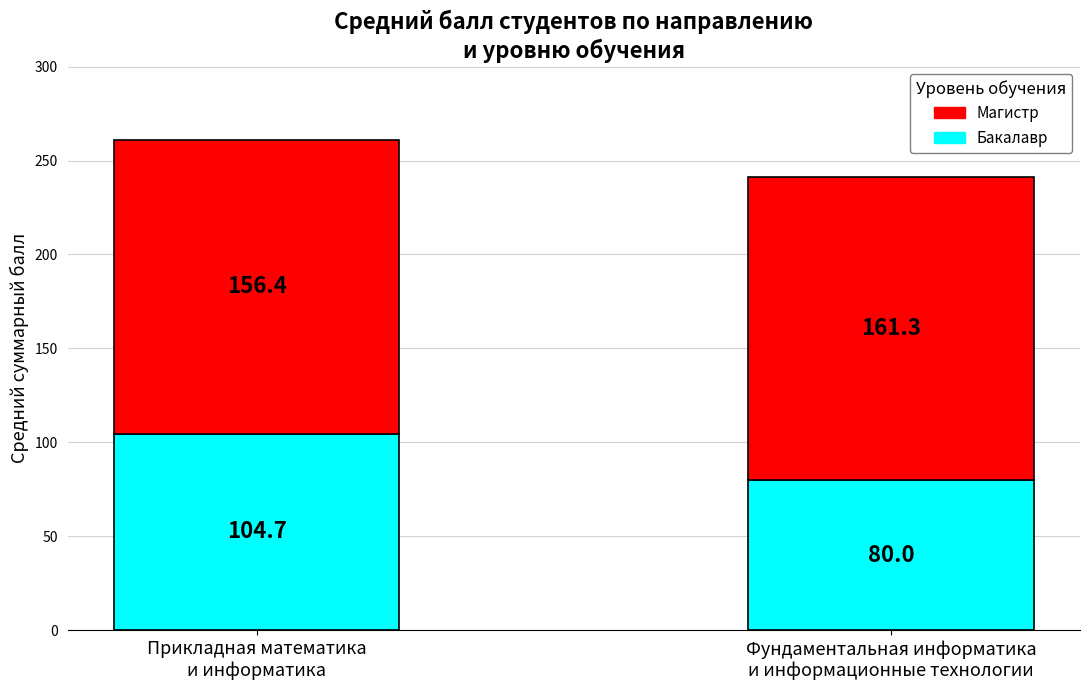

The Бакалавр series shows 104.7 at Прикладная математика
и информатика. True or false?

True